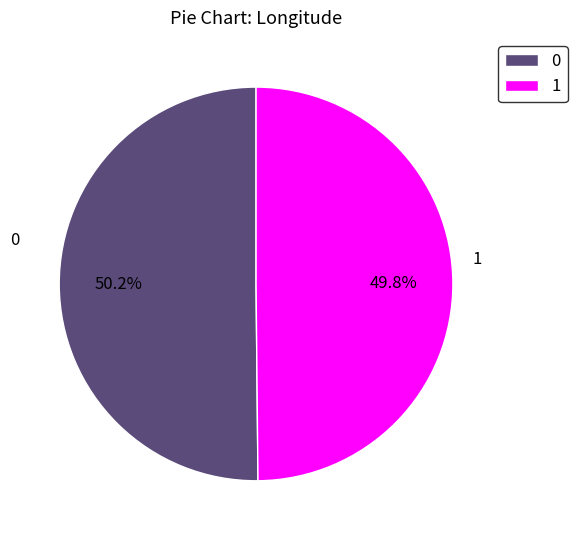

How many slices are in this pie chart?

2